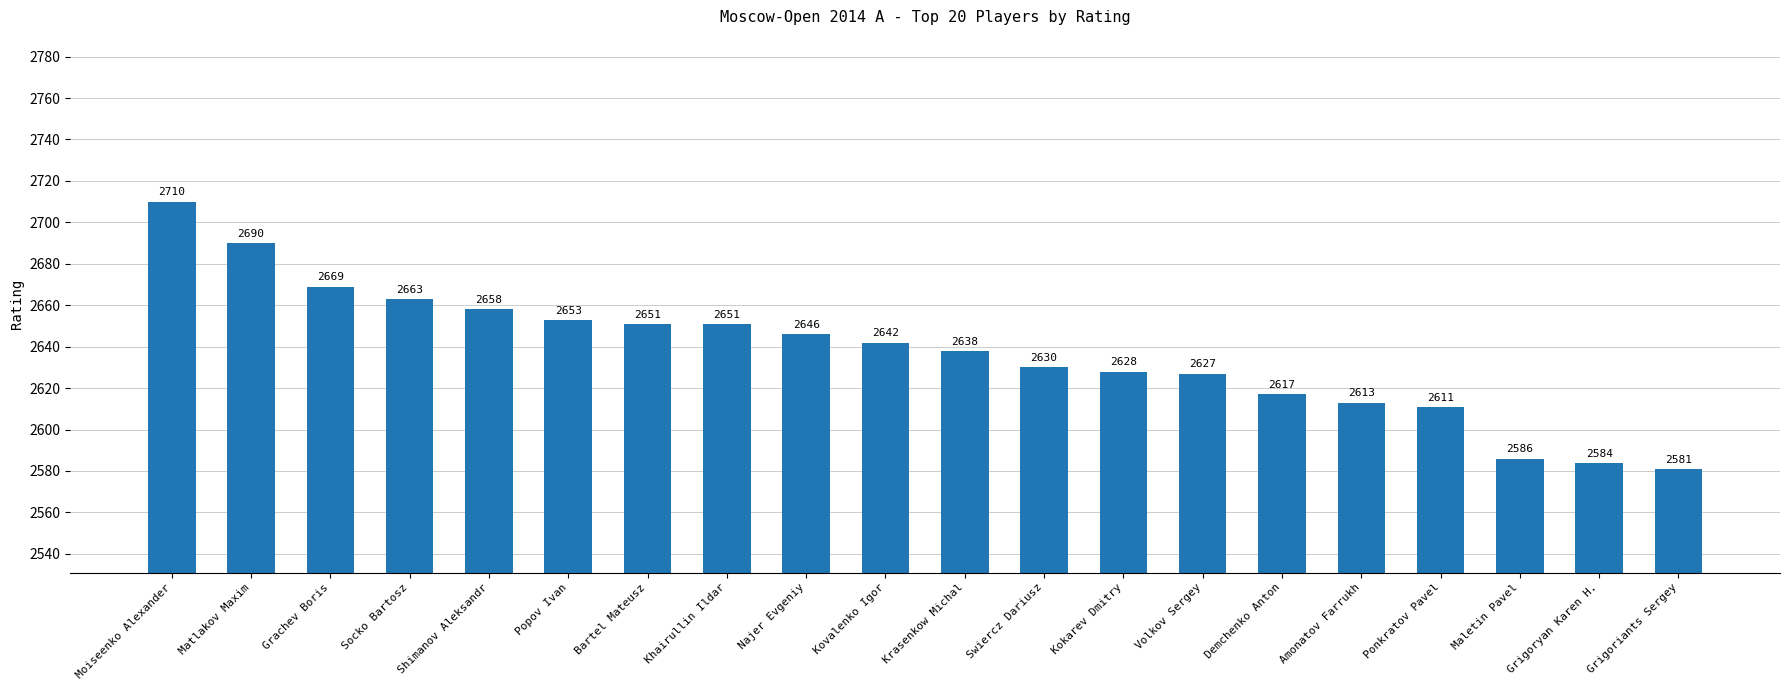

What is the average value?

2637